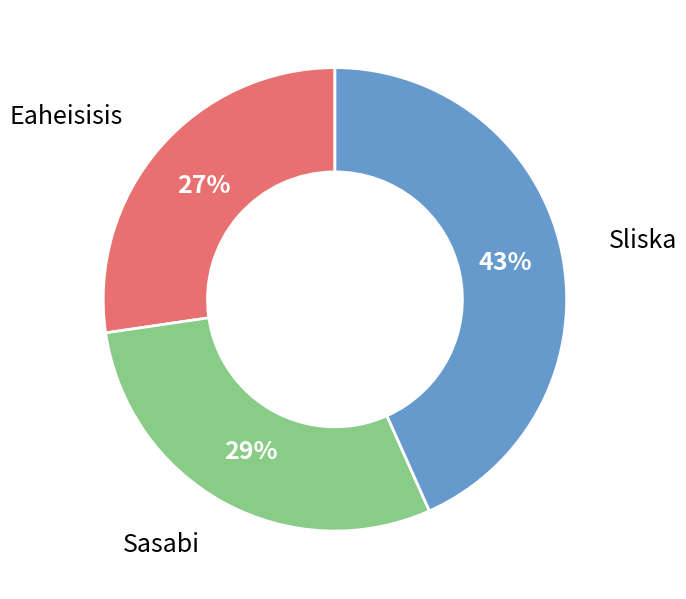

Count the number of slices in the pie.

3